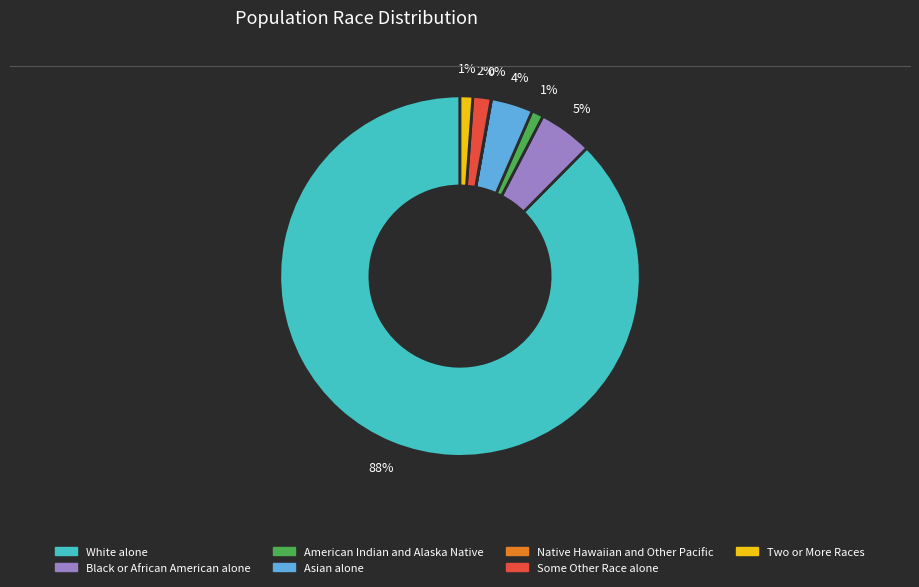

Which has a higher value, Asian alone or American Indian and Alaska Native?

Asian alone